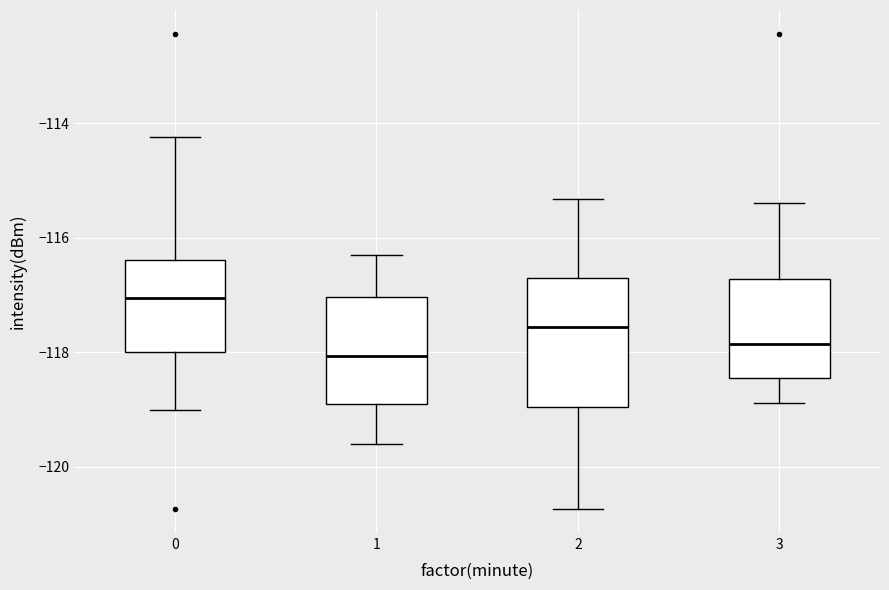

Reading left to right, read every box against the y-axis: the position of its median line, the range the box covers, and the ends of its whiskers. The values are not printed on the chart, so give them approximately, as read against the axis.

0: median -117.0, box -118.0 to -116.4, whiskers -119.0 to -114.2
1: median -118.0, box -119.0 to -117.0, whiskers -119.6 to -116.4
2: median -117.6, box -119.0 to -116.8, whiskers -120.8 to -115.4
3: median -117.8, box -118.4 to -116.8, whiskers -118.8 to -115.4